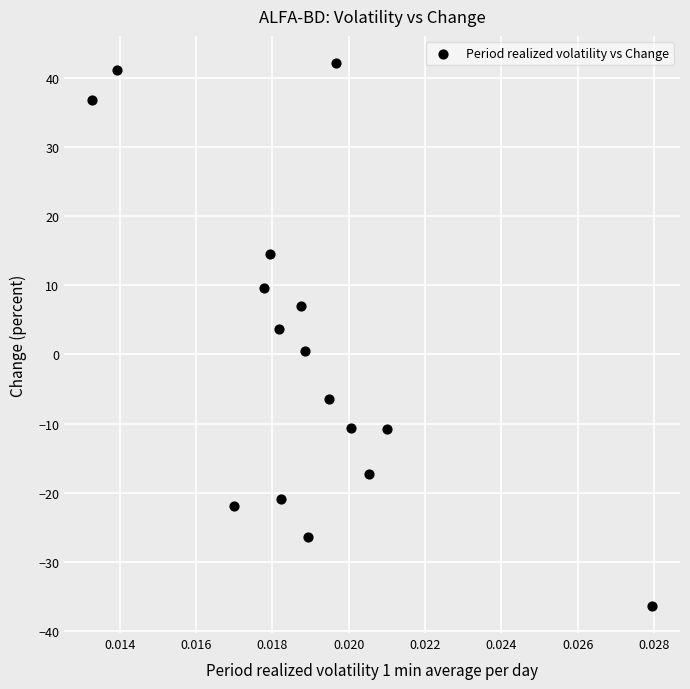

What is the range of Y values (max minus min)?

78.5